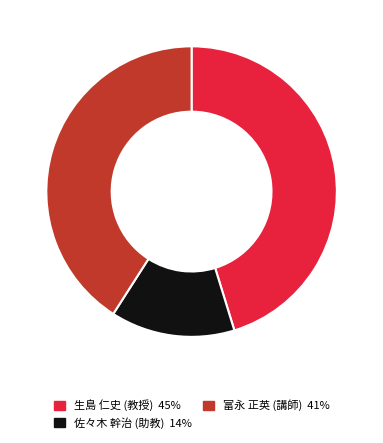

Is the sum of 佐々木 幹治 (助教) and 富永 正英 (講師) greater than half?

Yes